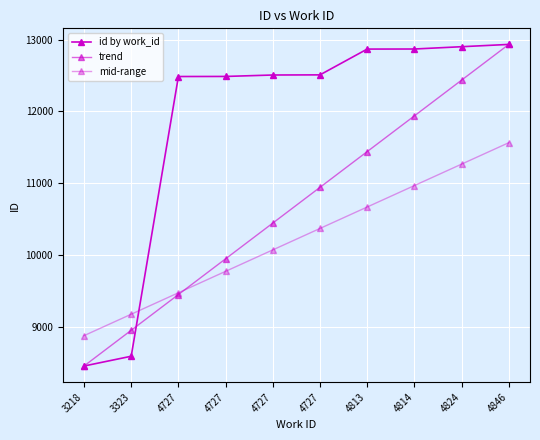

True or false: mid-range has more than 2 interior local peaks.

False